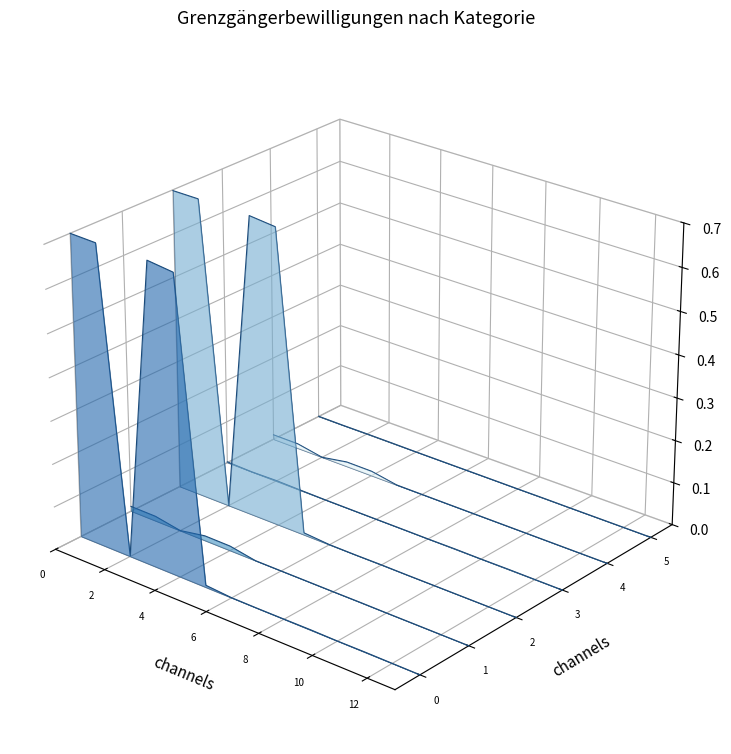

True or false: AUG/VZAE < 12 Mte has more than 1 points higher than both neighbors.

False